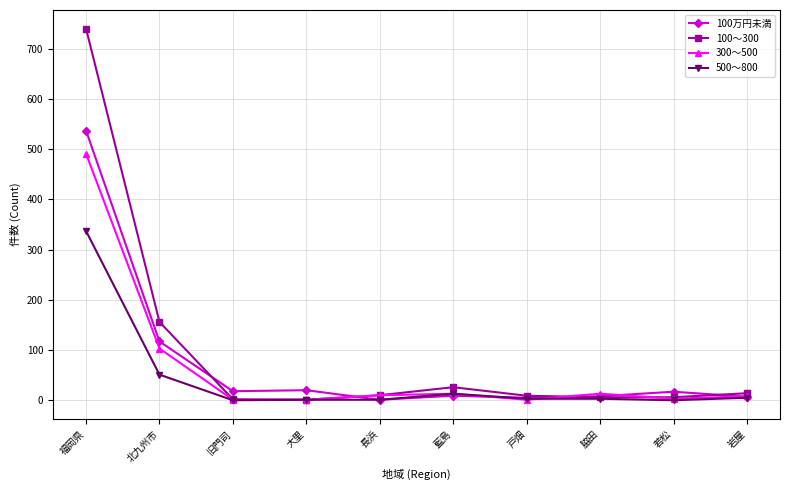

How many data points does each series have?

10